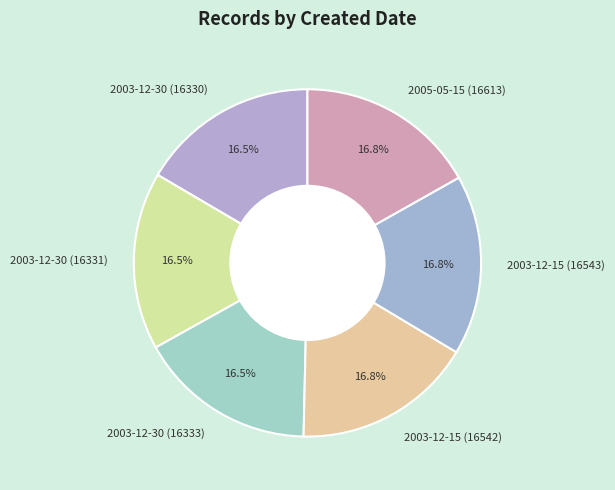

Do 2003-12-30 (16330) and 2005-05-15 (16613) together represent more than half of the pie?

No